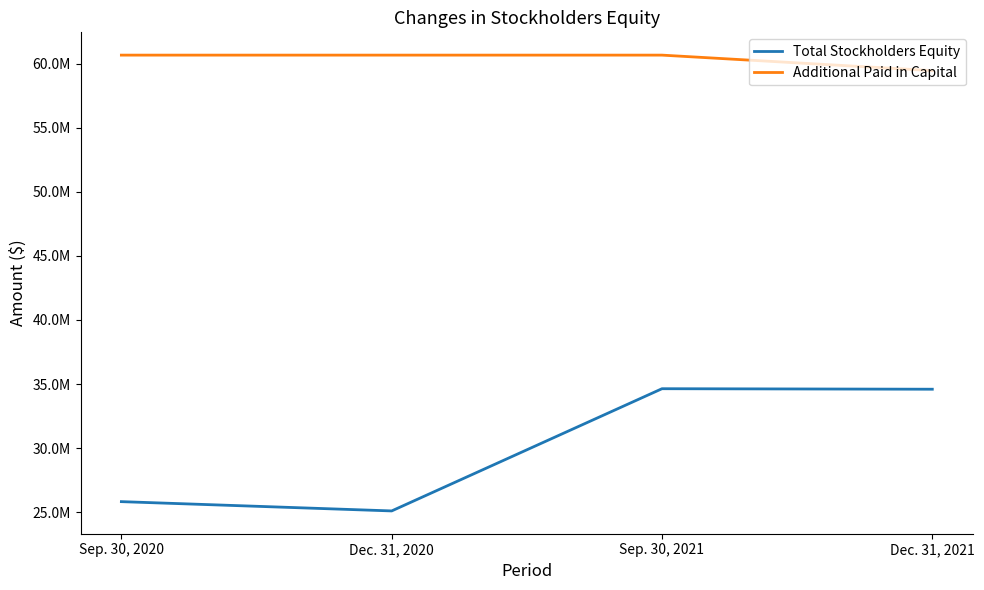

What are all the series names shown in the legend?

Total Stockholders Equity, Additional Paid in Capital